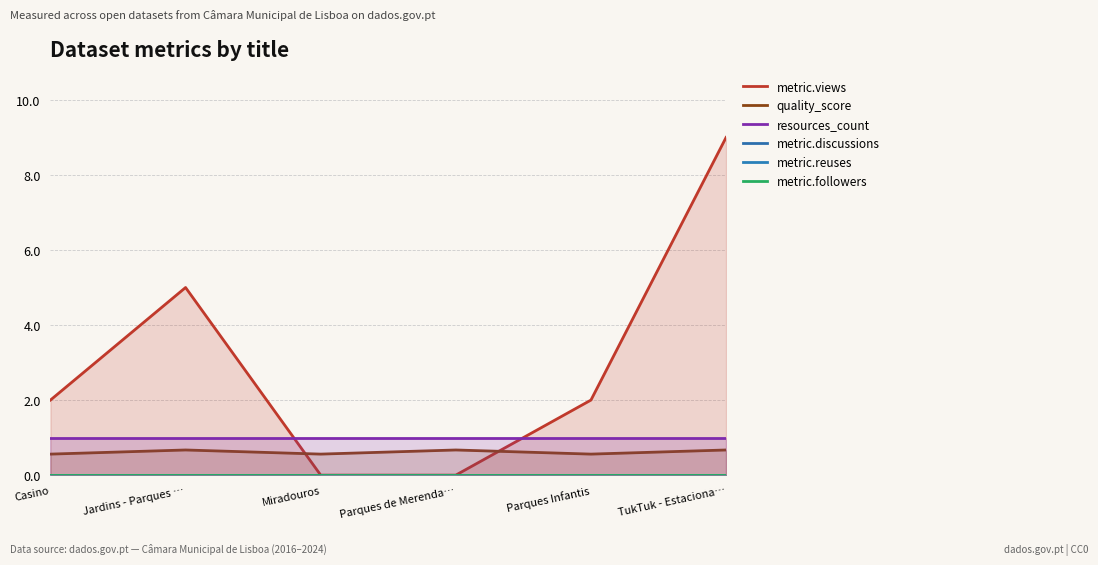

True or false: metric.reuses and metric.followers intersect in this chart.

False